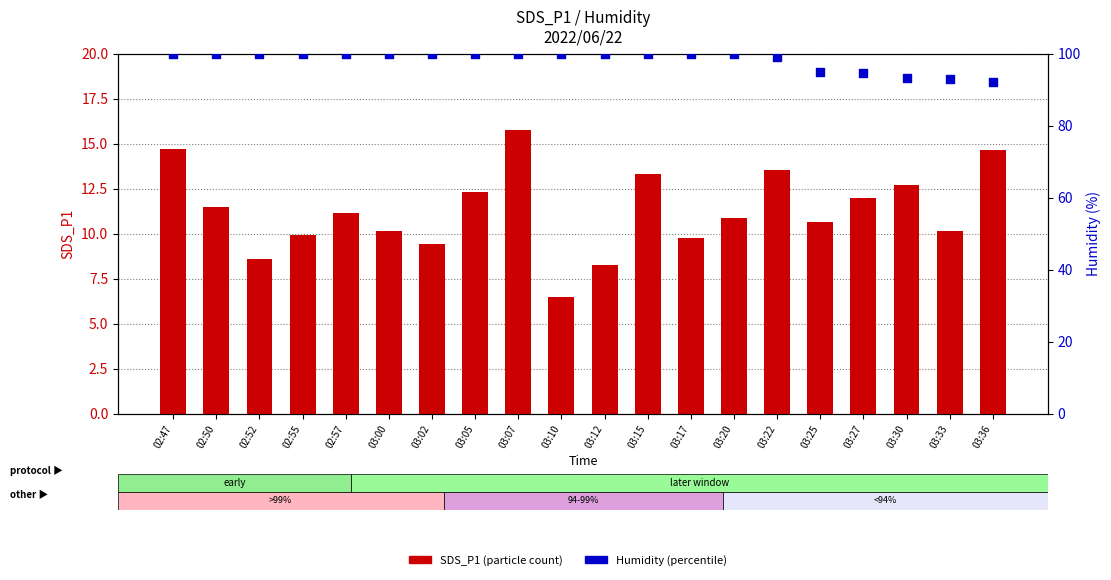

Is the value of SDS_P1 at 03:00 greater than the value of Humidity at 02:50?

No